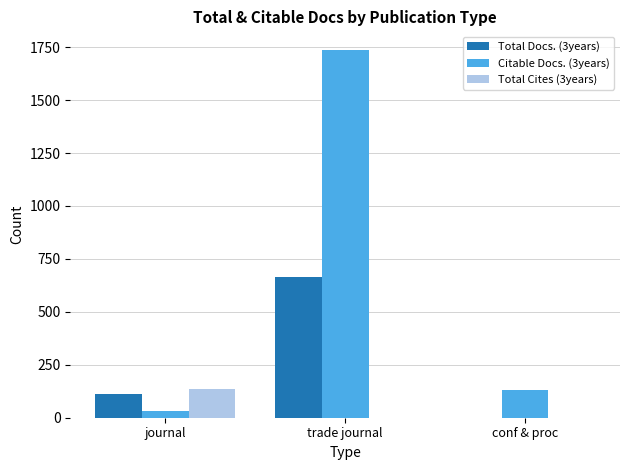

Reading left to right, what are all the values shown in this chart?

Total Docs. (3years): 114	663	0
Citable Docs. (3years): 34	1738	129
Total Cites (3years): 138	0	0